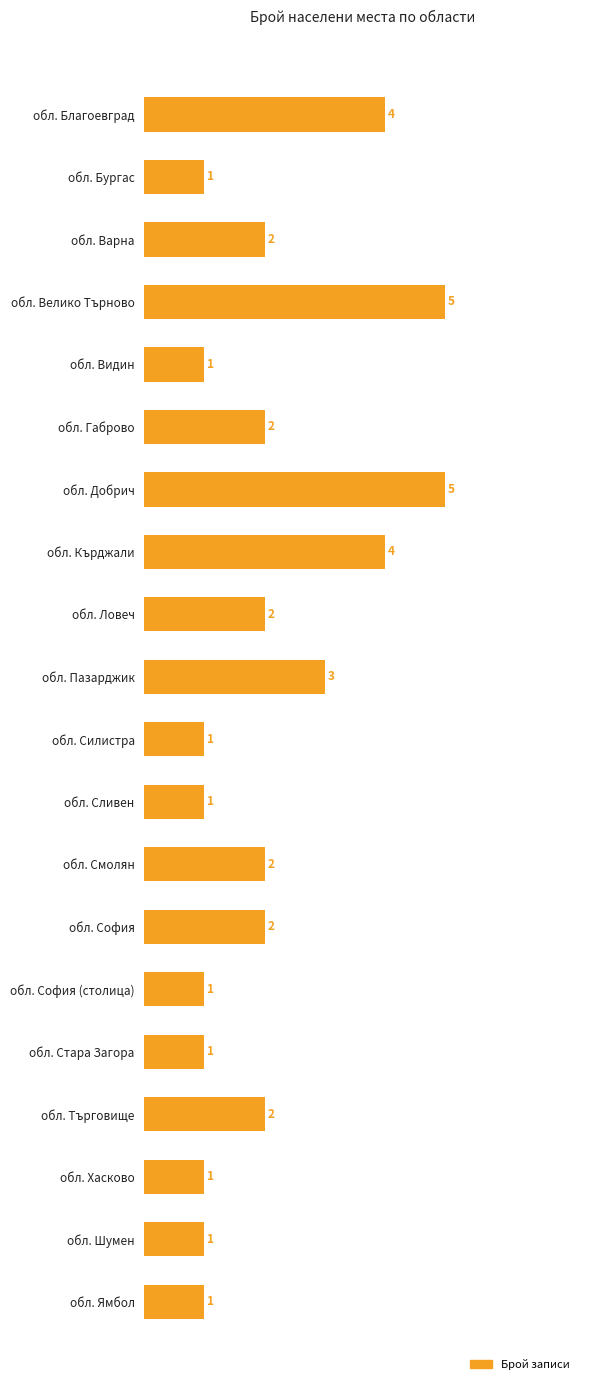

What is the minimum value shown in the chart?

1